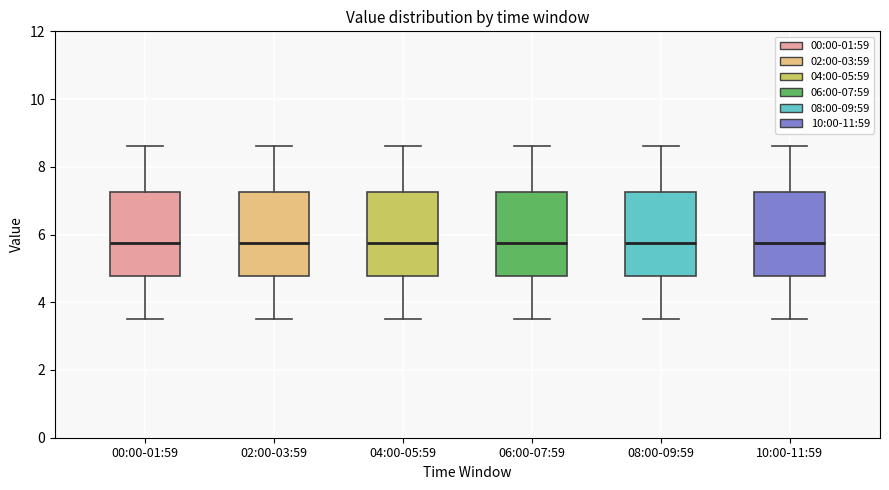

Reading left to right, read every box against the y-axis: the position of its median line, the range the box covers, and the ends of its whiskers. The values are not printed on the chart, so give them approximately, as read against the axis.

00:00-01:59: median 5.8, box 4.8 to 7.2, whiskers 3.6 to 8.6
02:00-03:59: median 5.8, box 4.8 to 7.2, whiskers 3.6 to 8.6
04:00-05:59: median 5.8, box 4.8 to 7.2, whiskers 3.6 to 8.6
06:00-07:59: median 5.8, box 4.8 to 7.2, whiskers 3.6 to 8.6
08:00-09:59: median 5.8, box 4.8 to 7.2, whiskers 3.6 to 8.6
10:00-11:59: median 5.8, box 4.8 to 7.2, whiskers 3.6 to 8.6